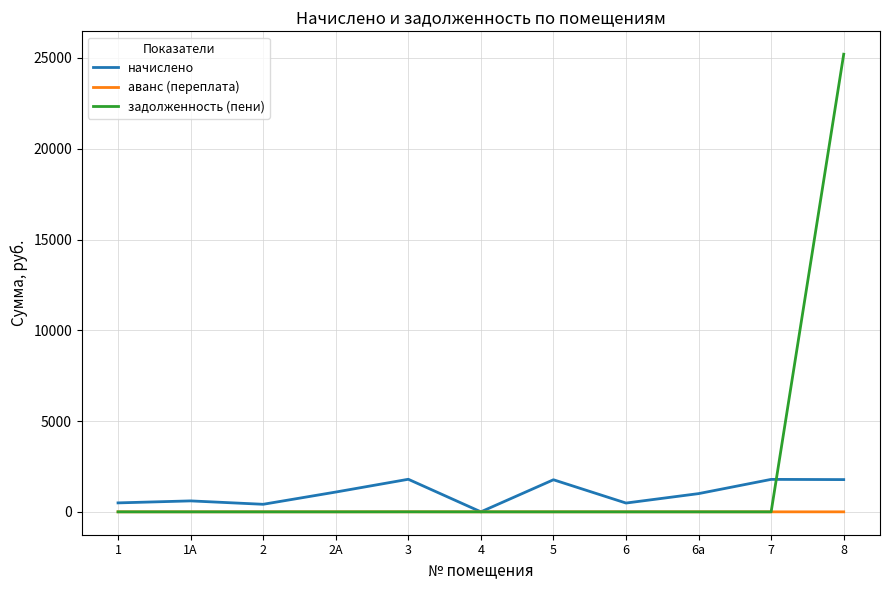

What is the greatest value displayed?

25206.7